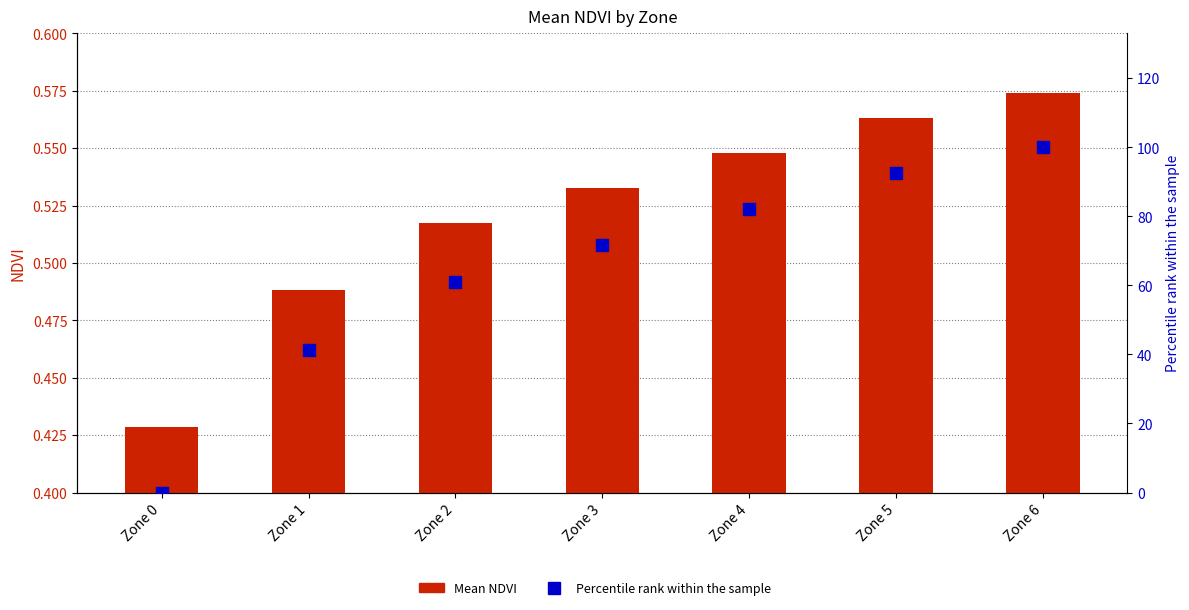

At which category does the chart reach its peak across all series?

Zone 6